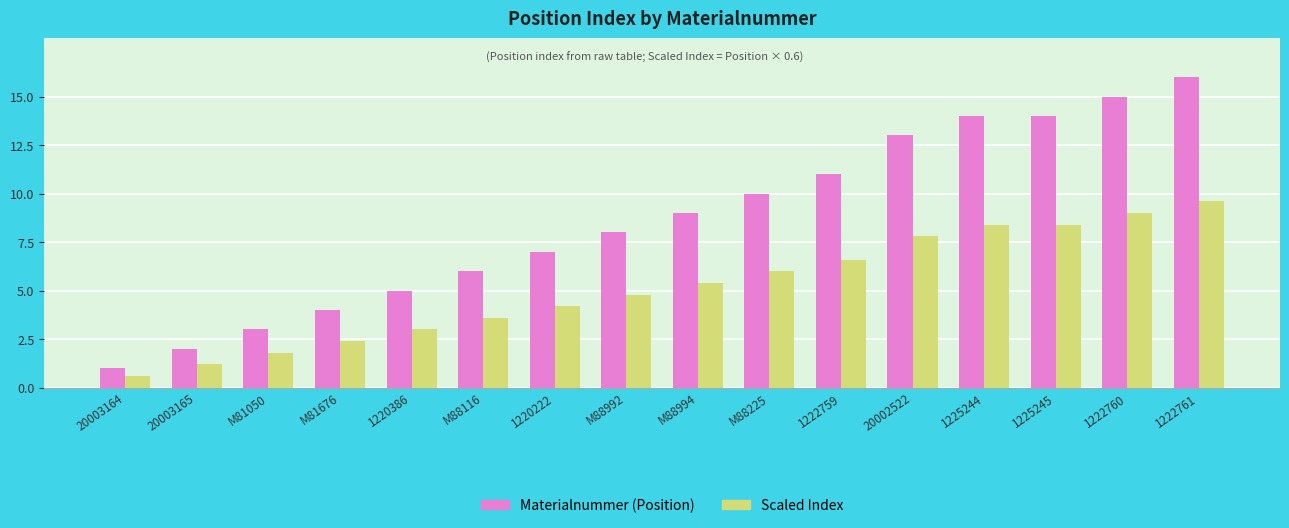

What is the label of the 16th bar from the left?

1222761